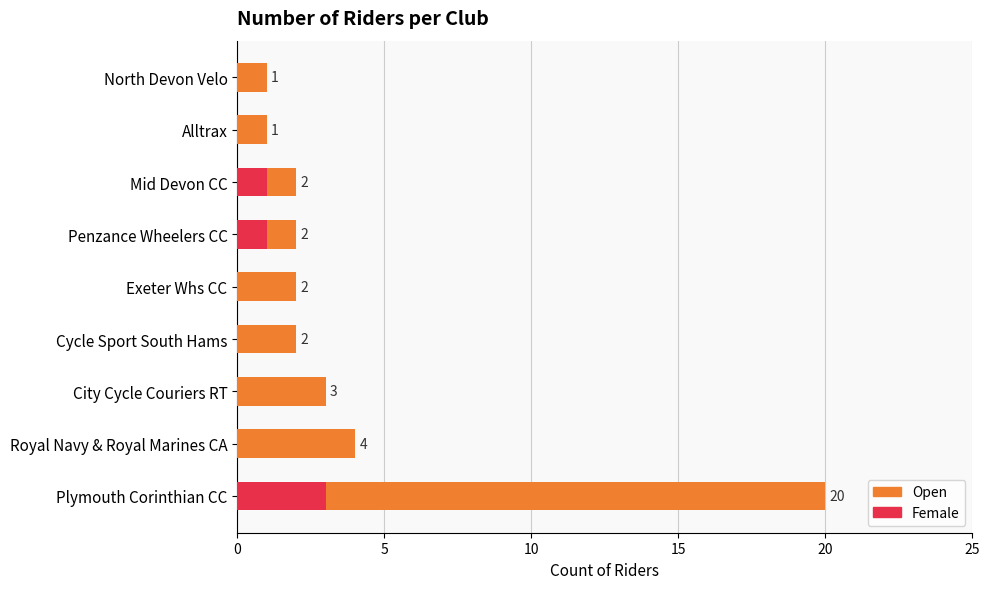

At Plymouth Corinthian CC, list the series in order from largest to smallest.

Open, Female